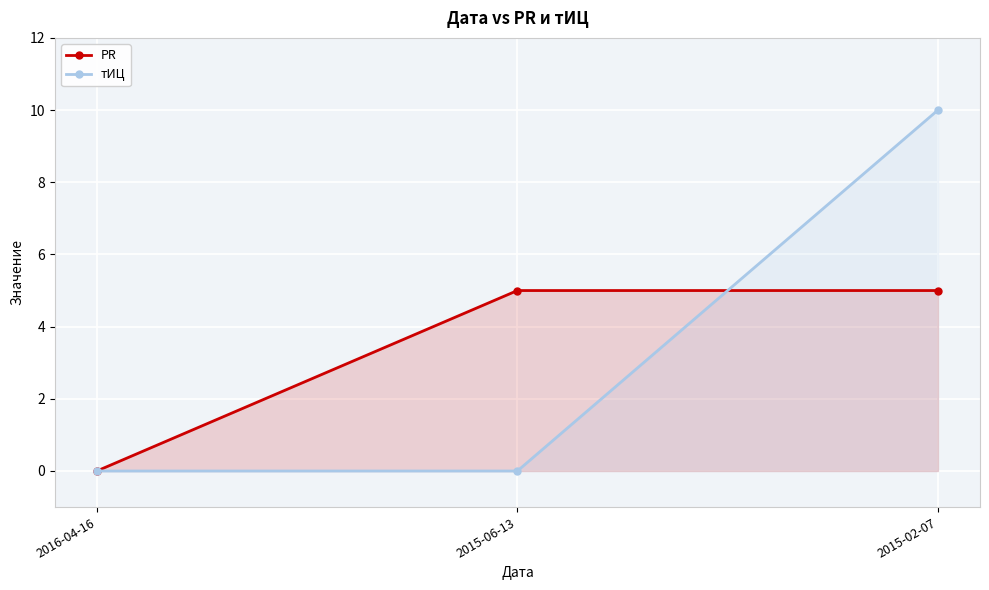

Reading left to right, transcribe all the data shown in this chart.

PR: 0	5	5
тИЦ: 0	0	10